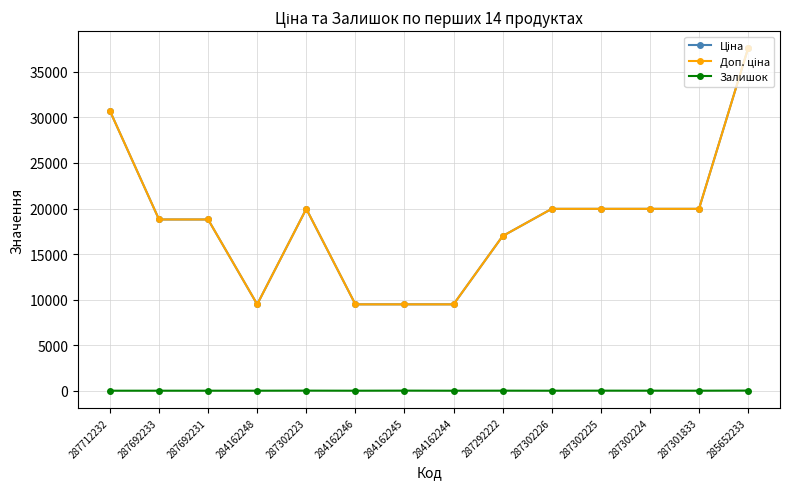

At which label does Залишок reach its peak?

285652233